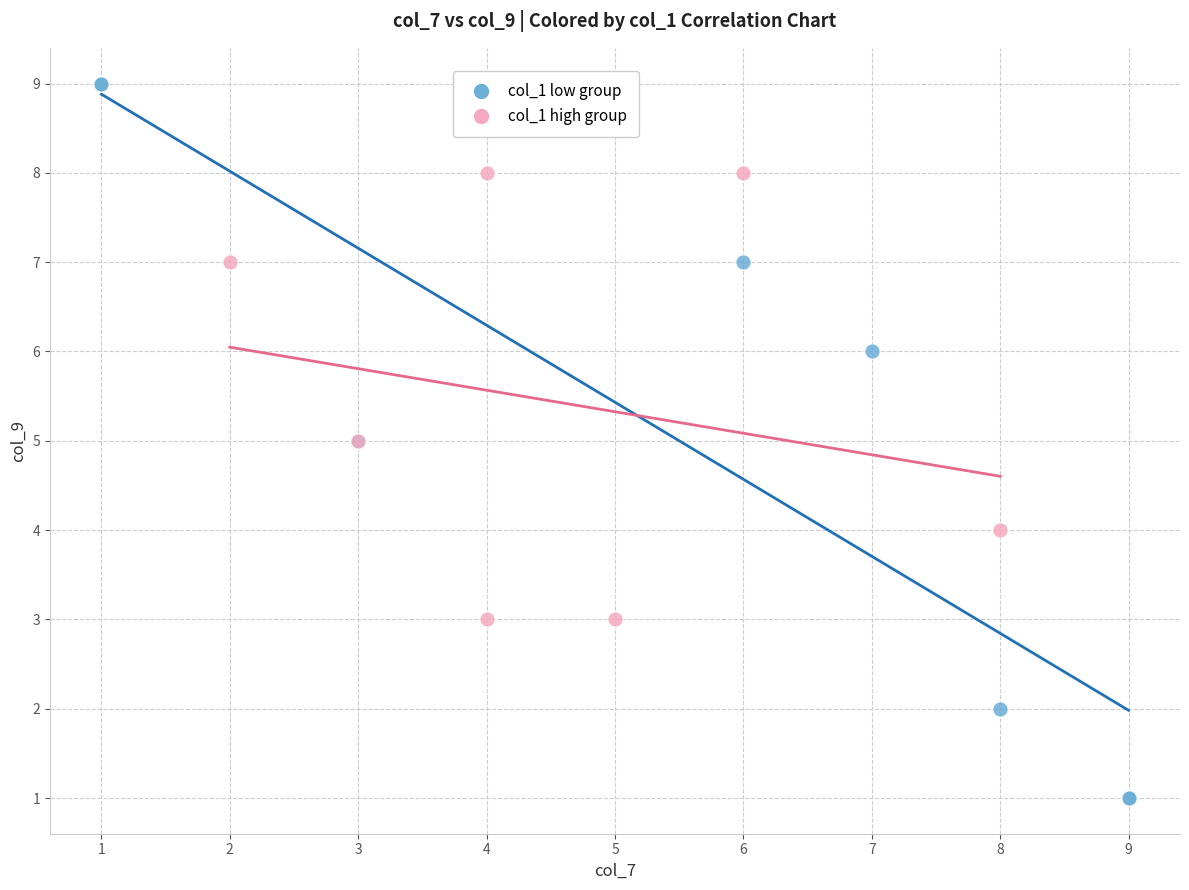

Which series reaches the maximum Y coordinate?

col_1 low group